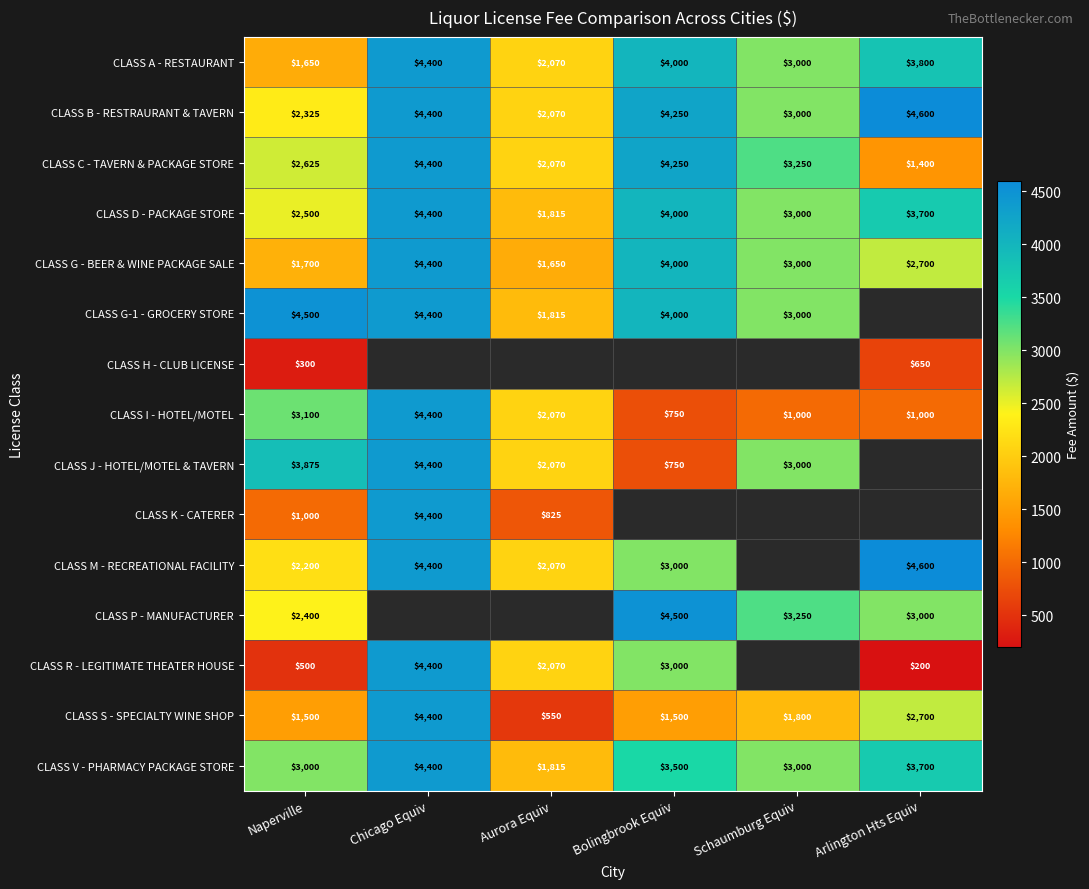

What is the difference between the maximum and minimum values in the CLASS S - SPECIALTY WINE SHOP series?

3850